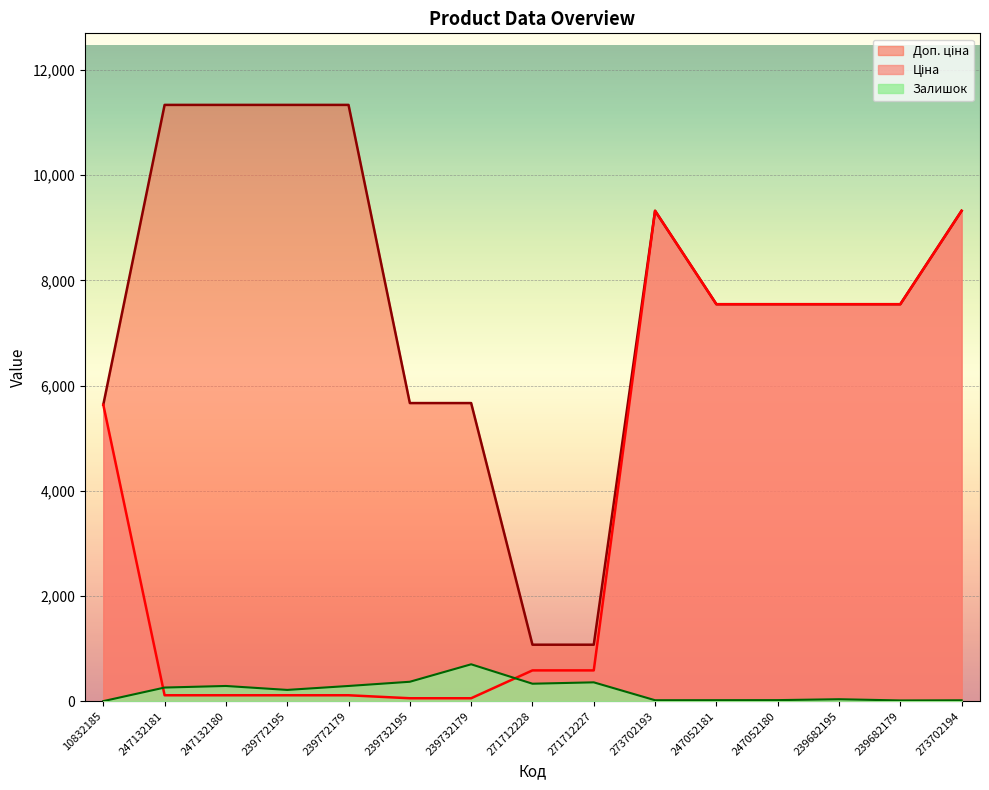

What is the label of the 14th point from the right?

247132181